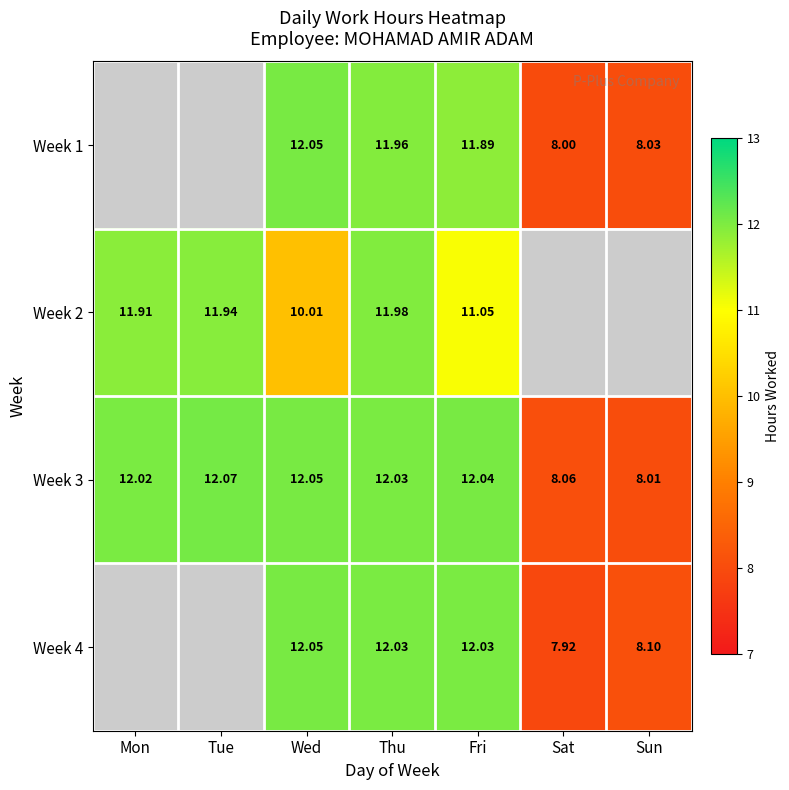

Where is Week 3 nearest to the value 10?

Sat